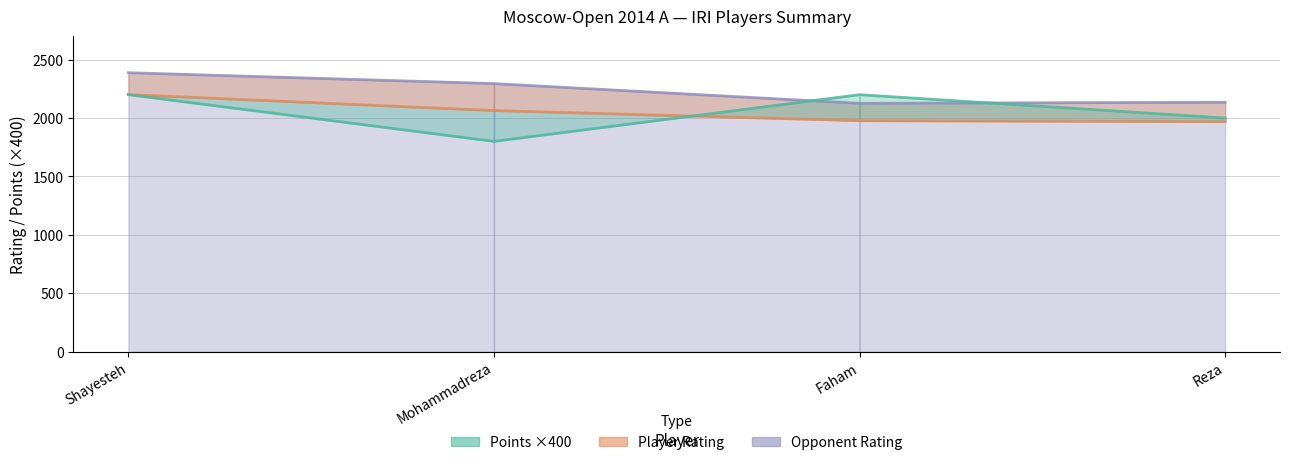

List the series in order of their peak value, lowest first.

Points, Rating, Opponent Rating